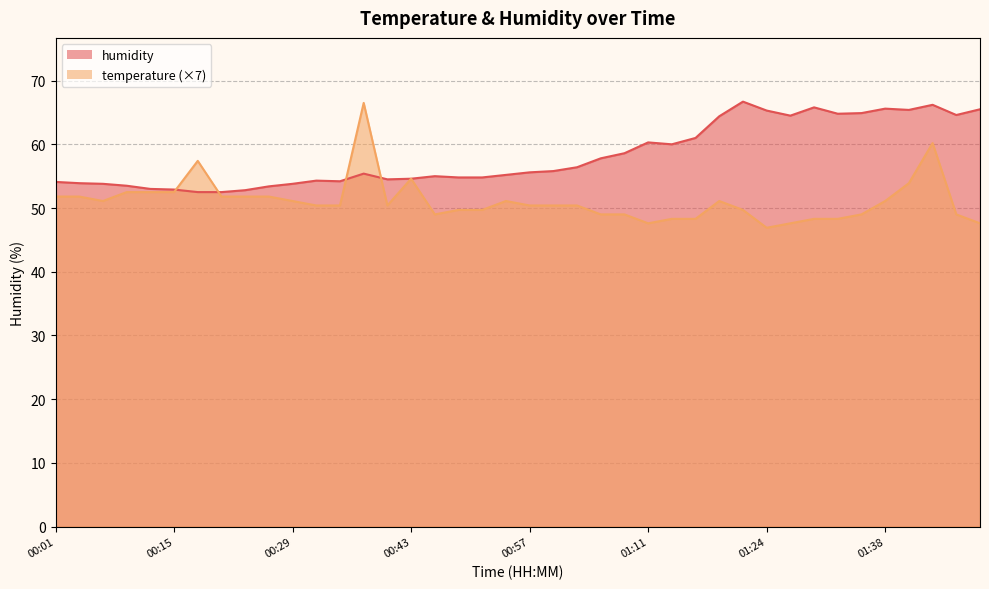

True or false: temperature and humidity cross at least once.

True